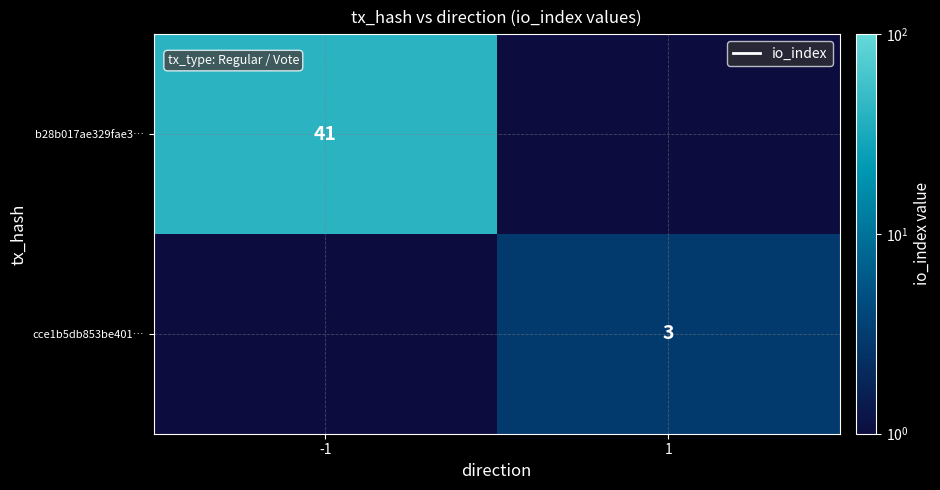

The cce1b5db853be401… series shows 3.0 at 1. True or false?

True